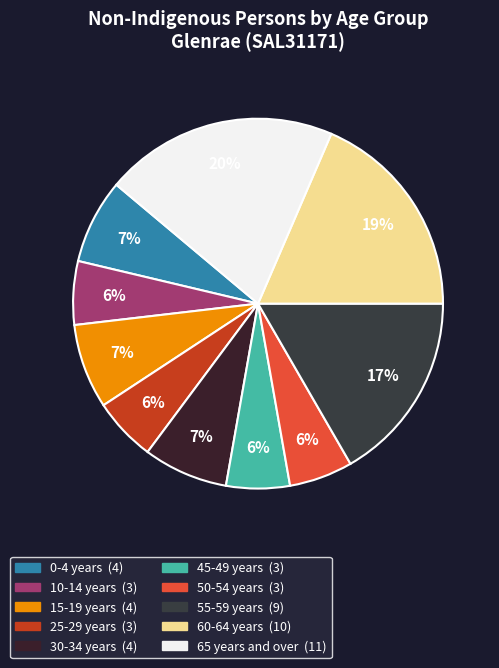

Combined, do 55-59 years and 45-49 years account for over 50%?

No